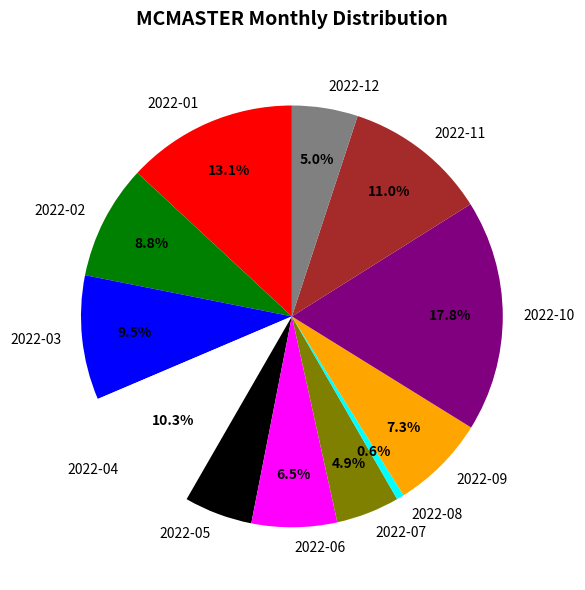

What percentage is the 2022-02 slice, to the nearest percent?

9%